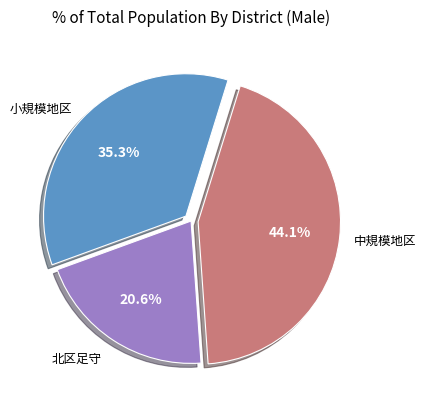

What is the smallest slice in the pie chart?

北区足守